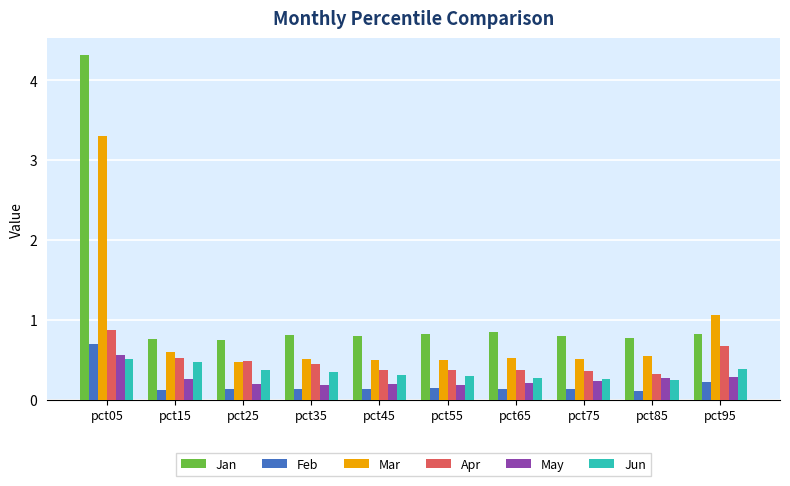

Between pct55 and pct95, which series saw the biggest shift?

Mar